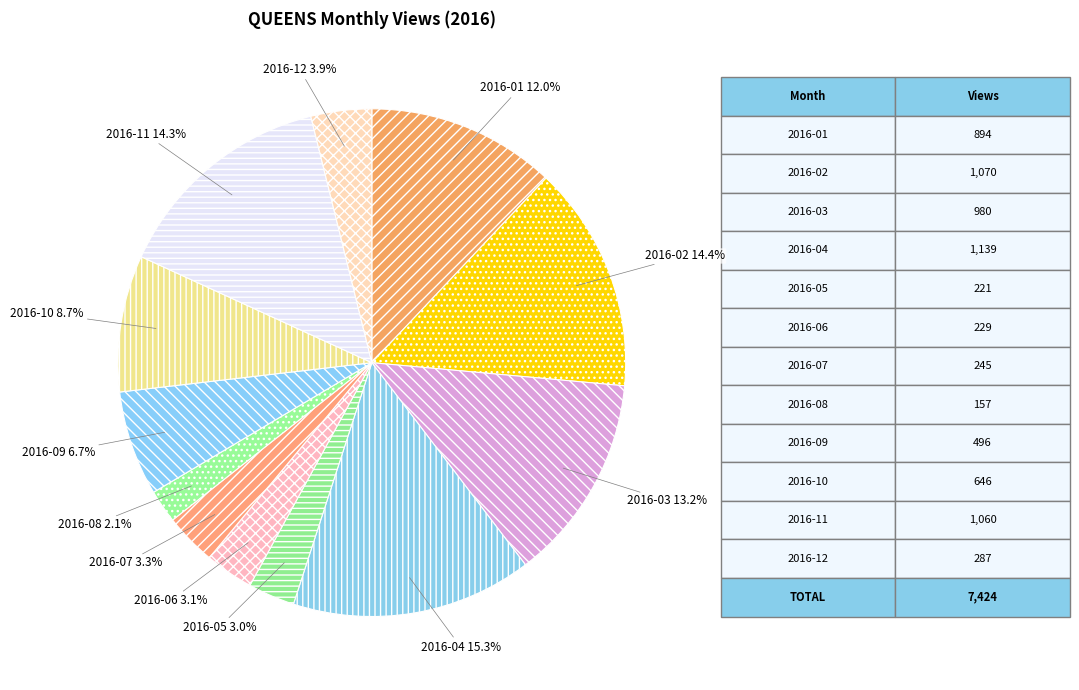

Approximately how many times larger is the value at 2016-05 compared to 2016-08?

1.4